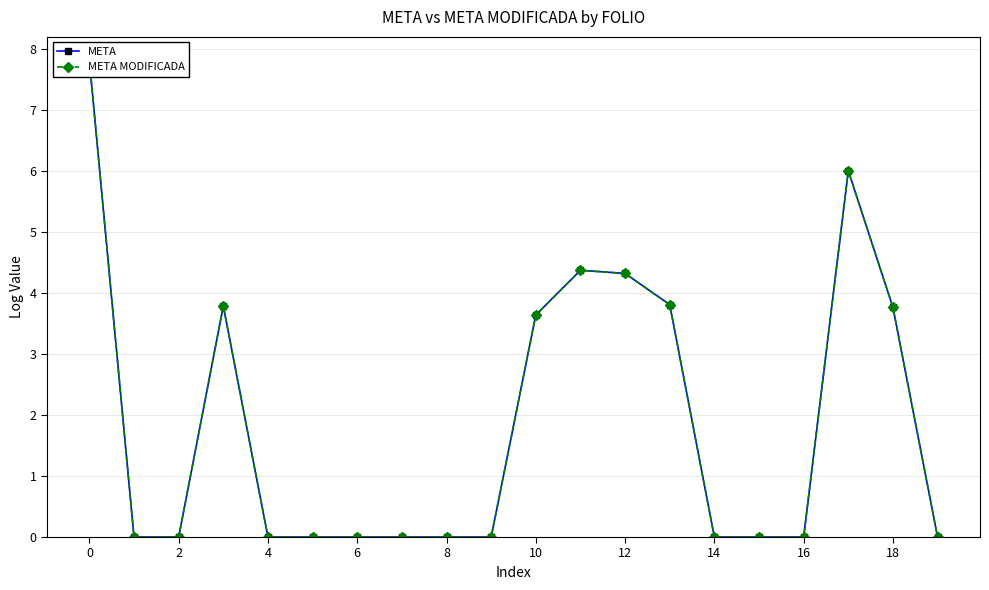

Rank the series by their maximum value, from lowest to highest.

META, META MODIFICADA